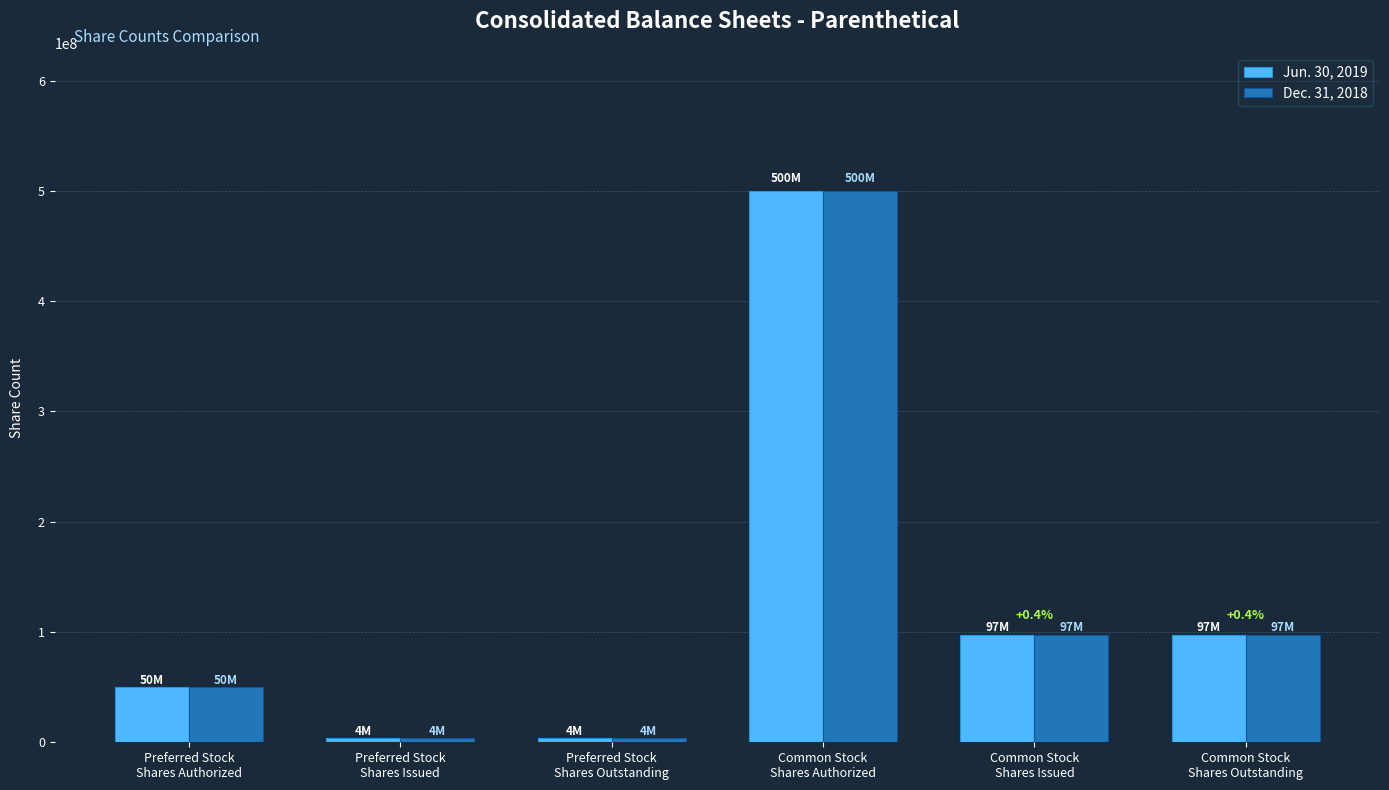

What is the average value of the Jun. 30, 2019 series?

125291698